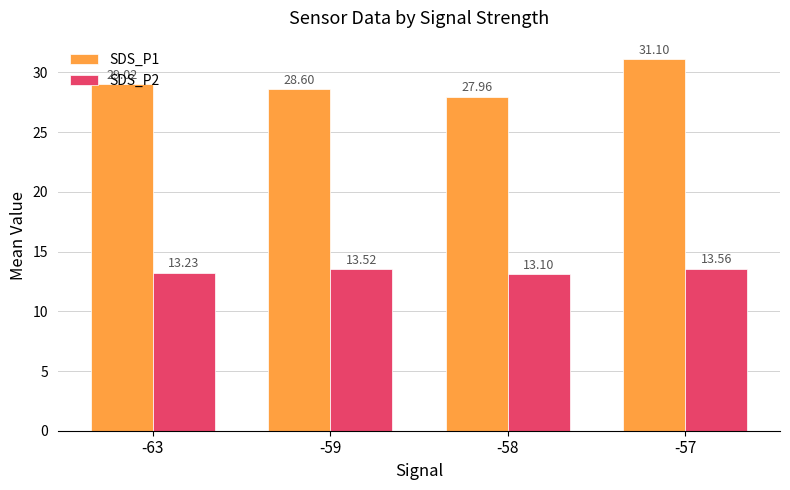

True or false: SDS_P1 has a value of 28.6 at -59.

True